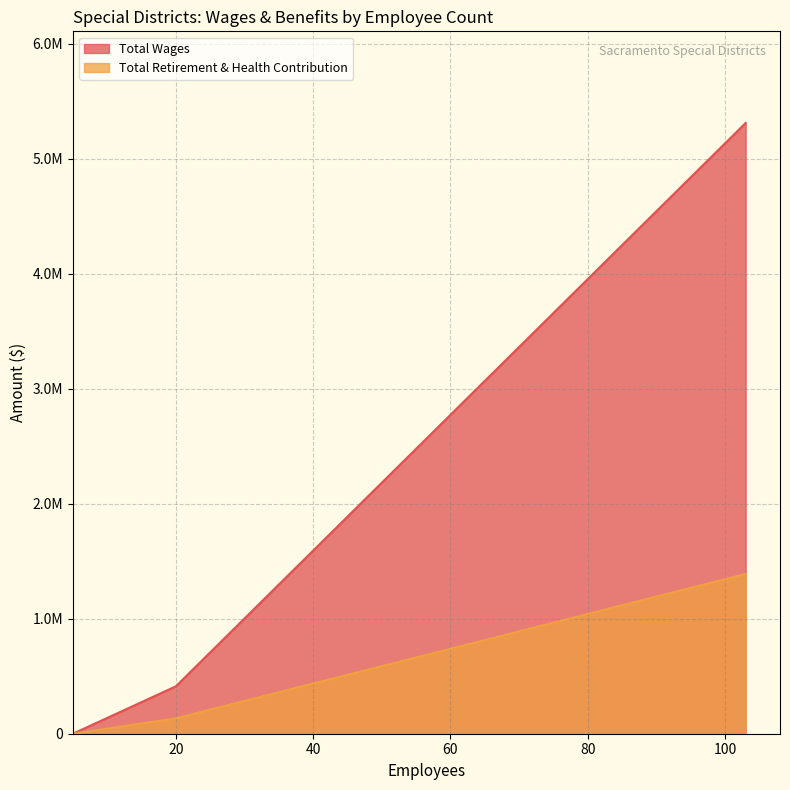

Is it true that Total Retirement & Health Contribution equals 0 at 5?

True